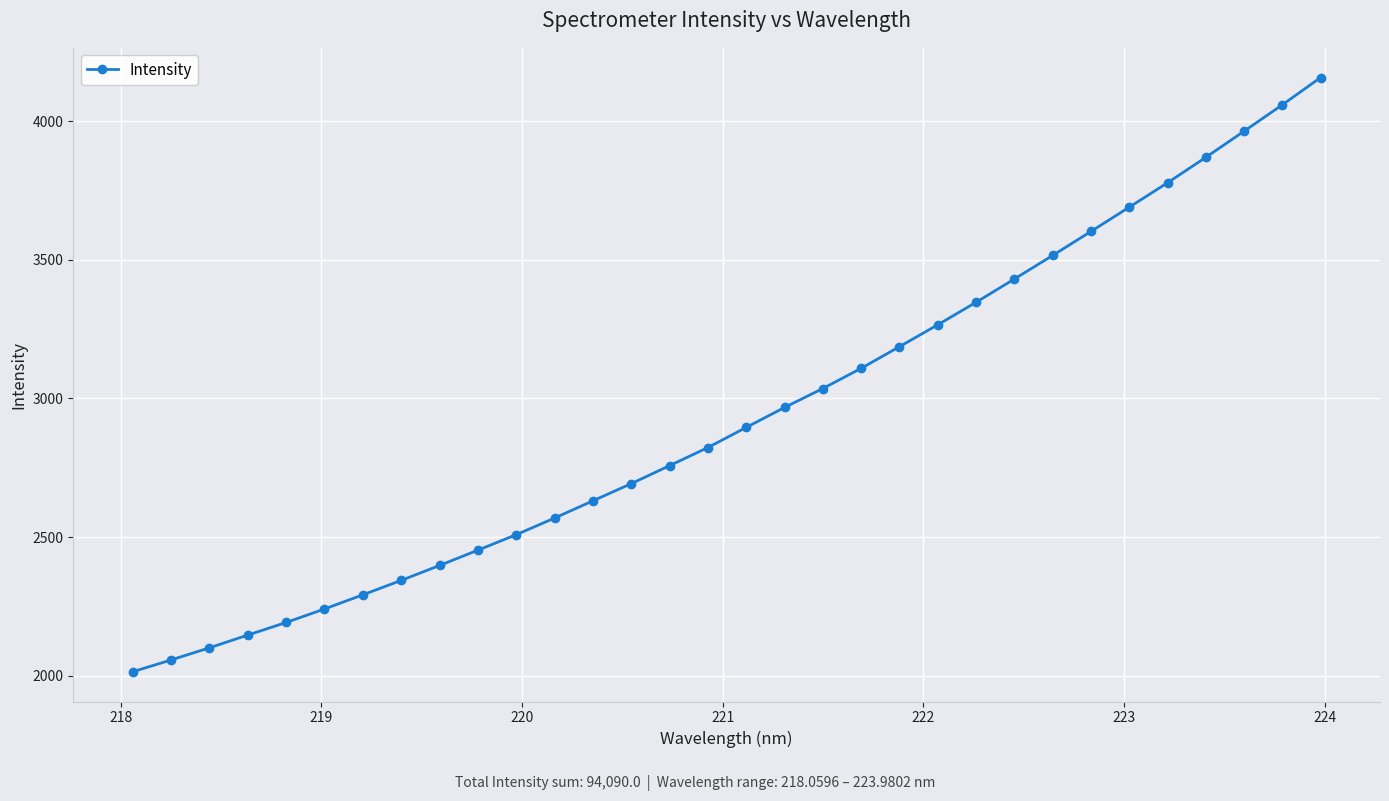

What is the value of the 18th point from the left?

2967.4